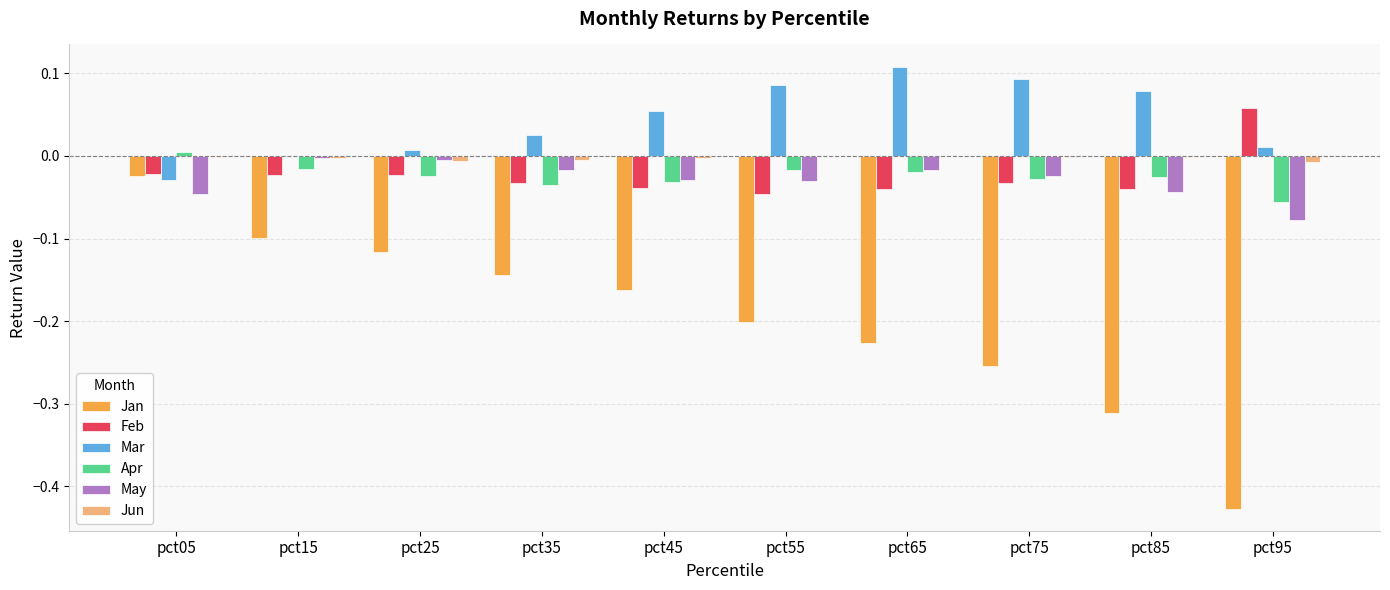

Which series has the largest total across all categories?

Mar